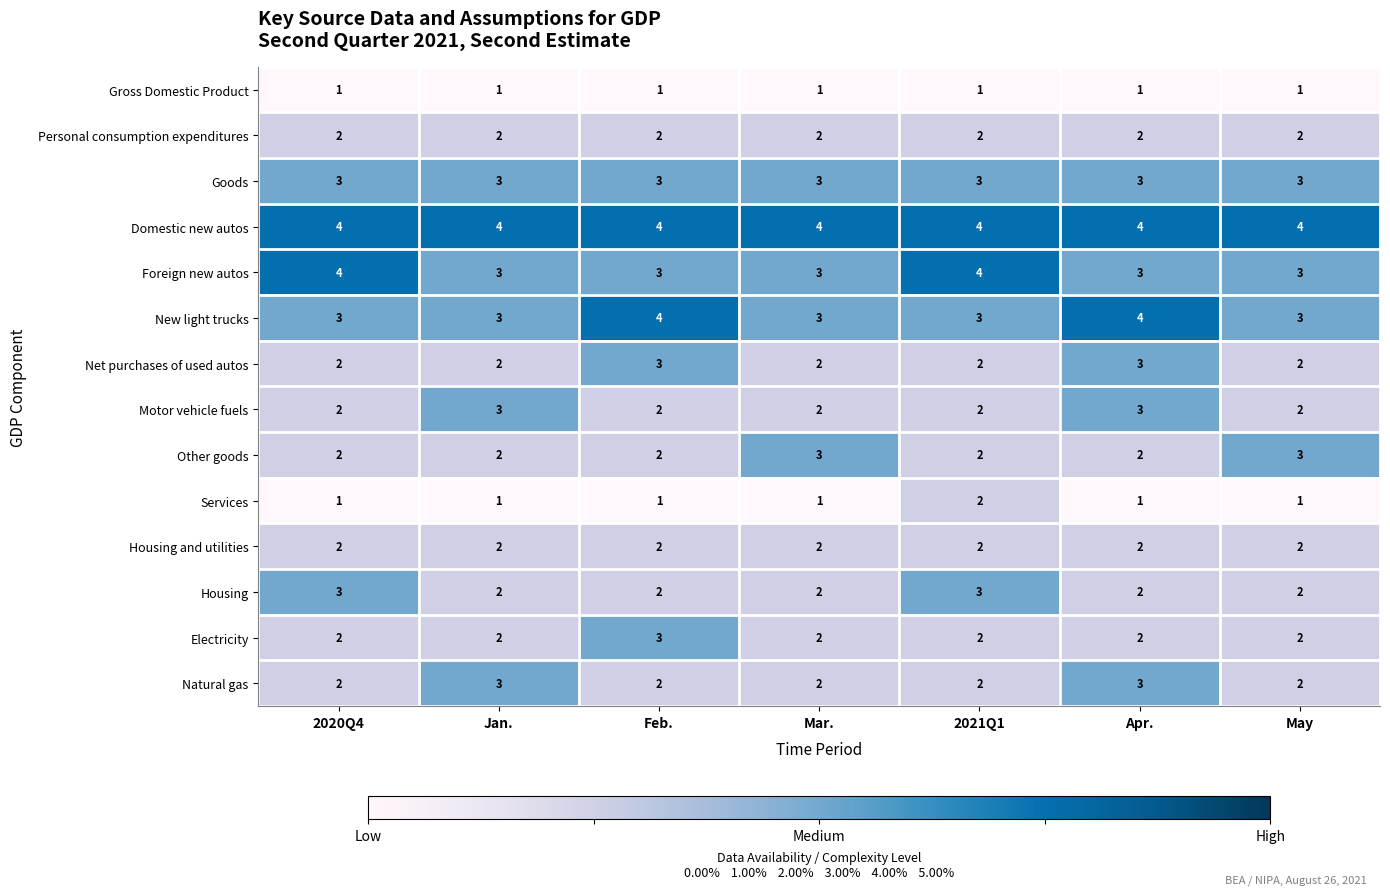

What is the greatest value displayed?

4